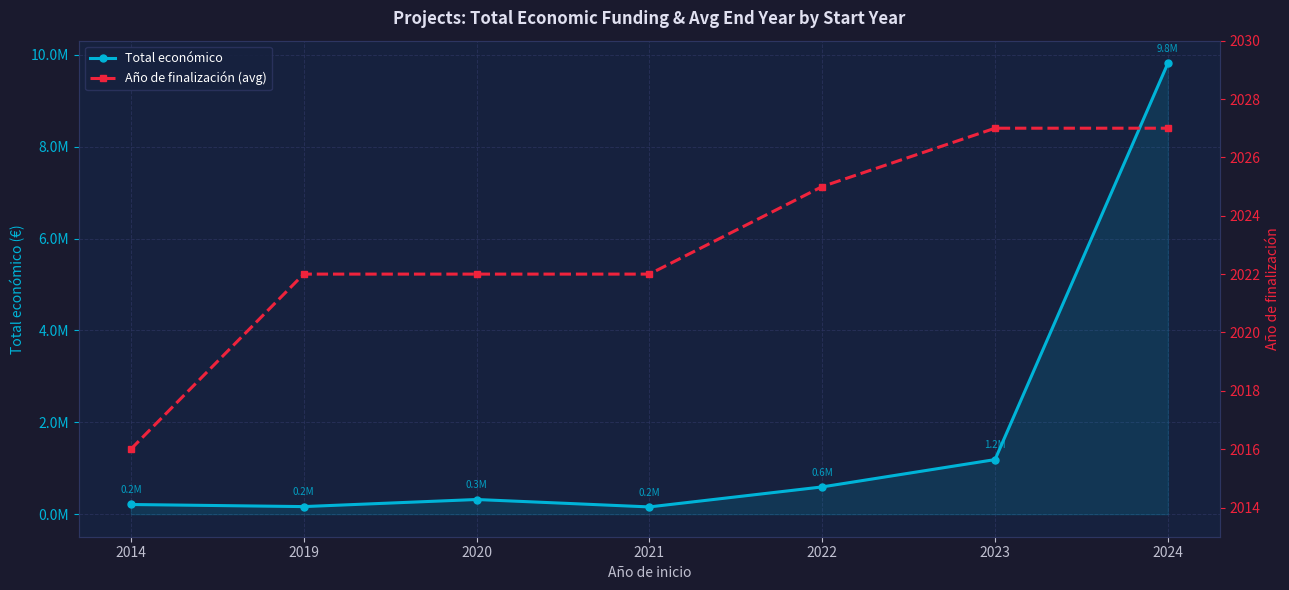

Which series has the largest range (max minus min)?

Total económico